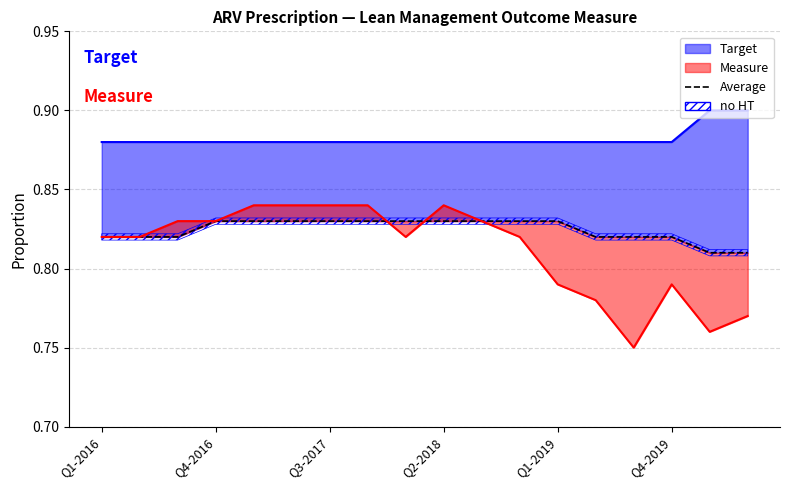

The value at 13 is 0.4. True or false?

False